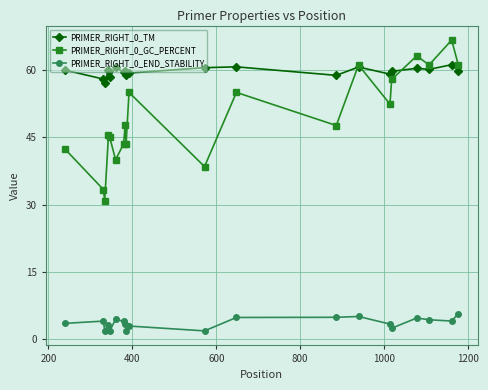

Which series has the largest total across all categories?

PRIMER_RIGHT_0_TM